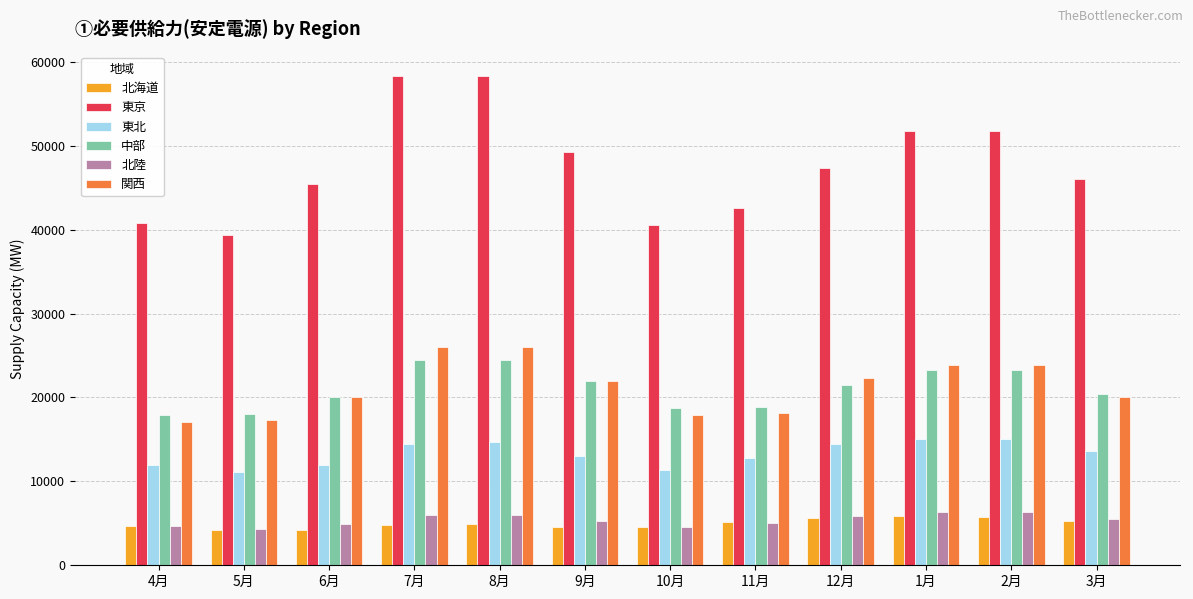

What is the difference between the highest and lowest values at 4月?

36127.9